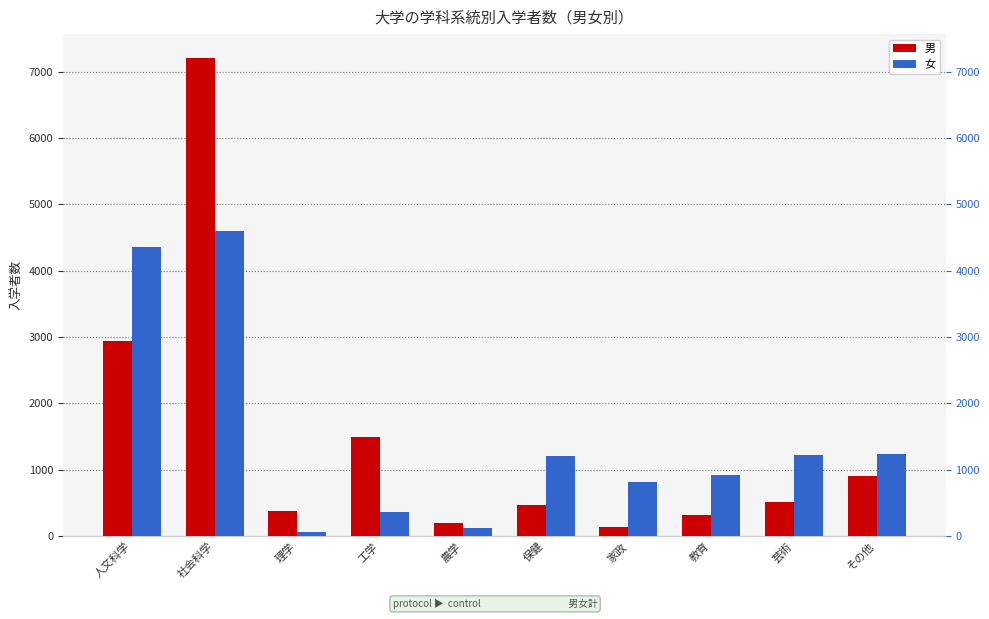

What is the minimum value for 男?

131